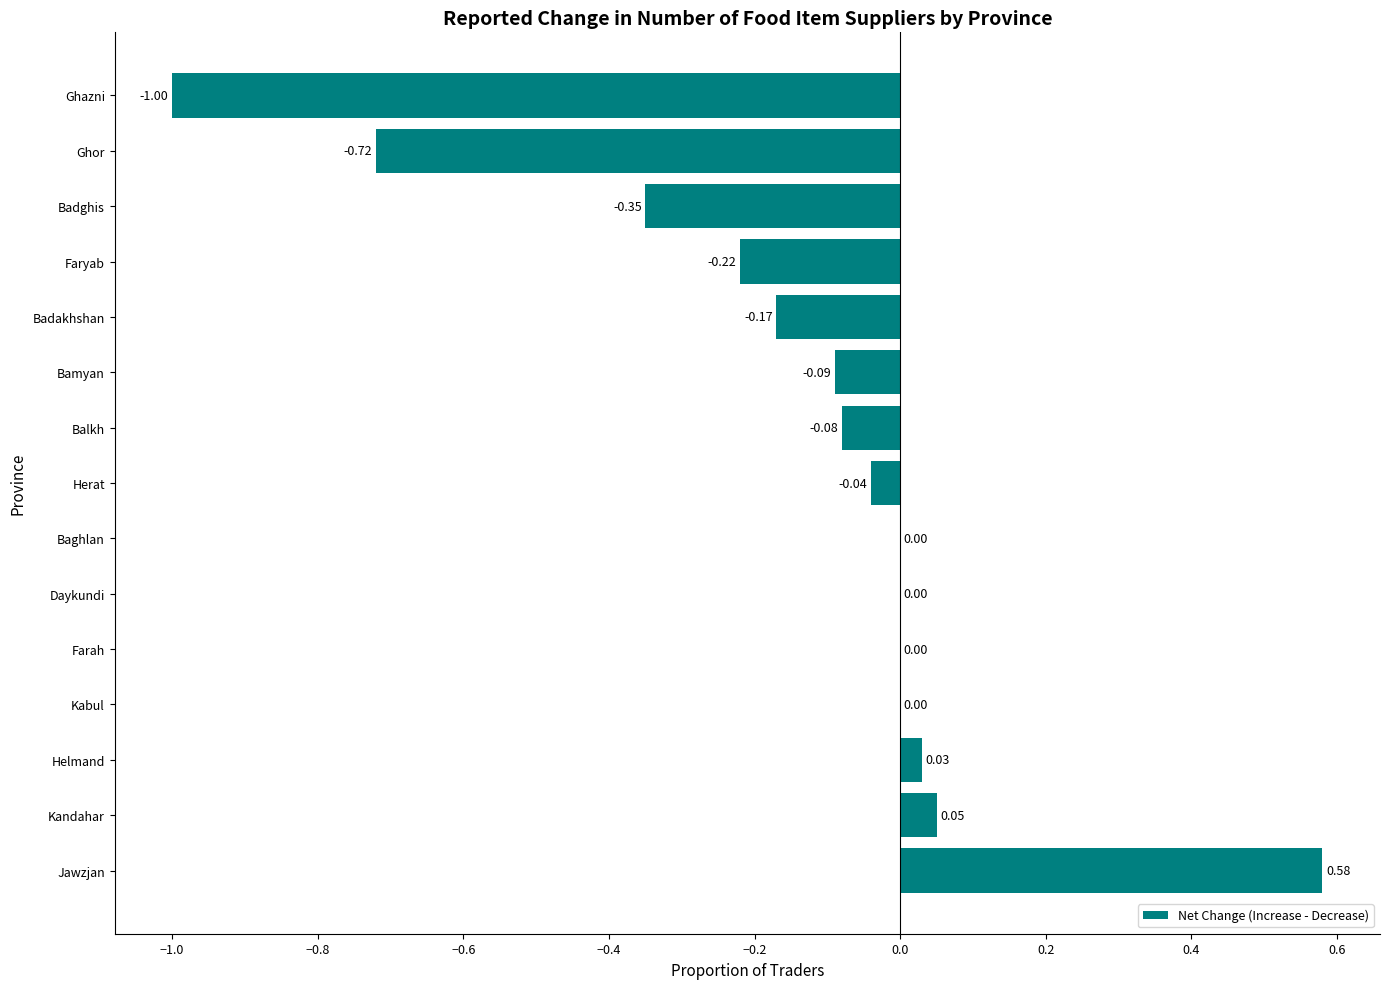

Which has a higher value, Farah or Herat?

Farah